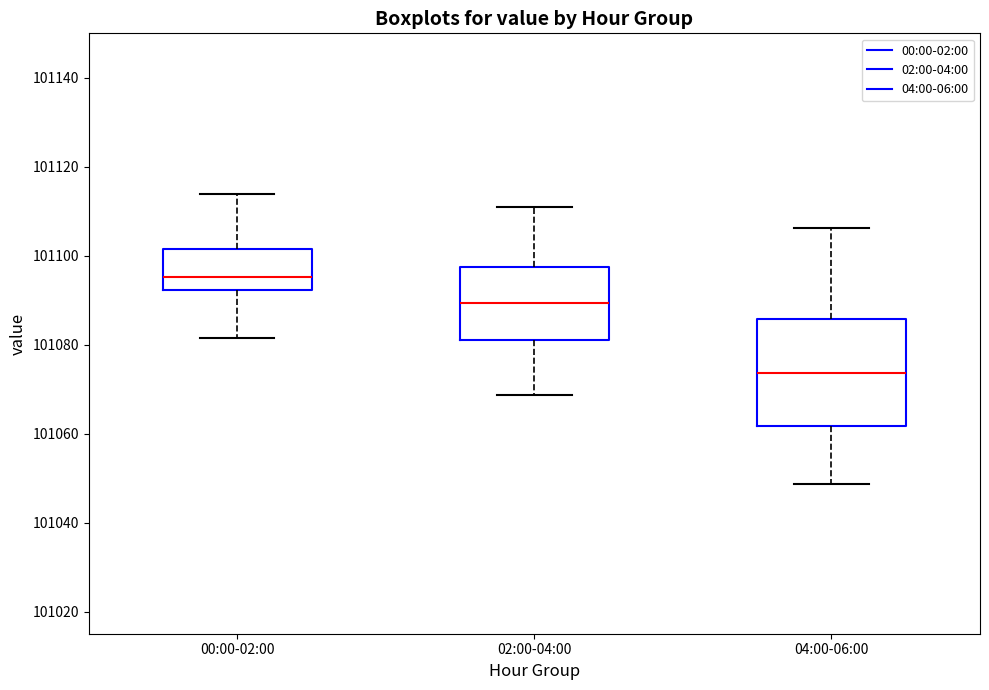

Reading left to right, read every box against the y-axis: the position of its median line, the range the box covers, and the ends of its whiskers. The values are not printed on the chart, so give them approximately, as read against the axis.

00:00-02:00: median 101096, box 101092 to 101102, whiskers 101082 to 101114
02:00-04:00: median 101090, box 101082 to 101098, whiskers 101068 to 101110
04:00-06:00: median 101074, box 101062 to 101086, whiskers 101048 to 101106